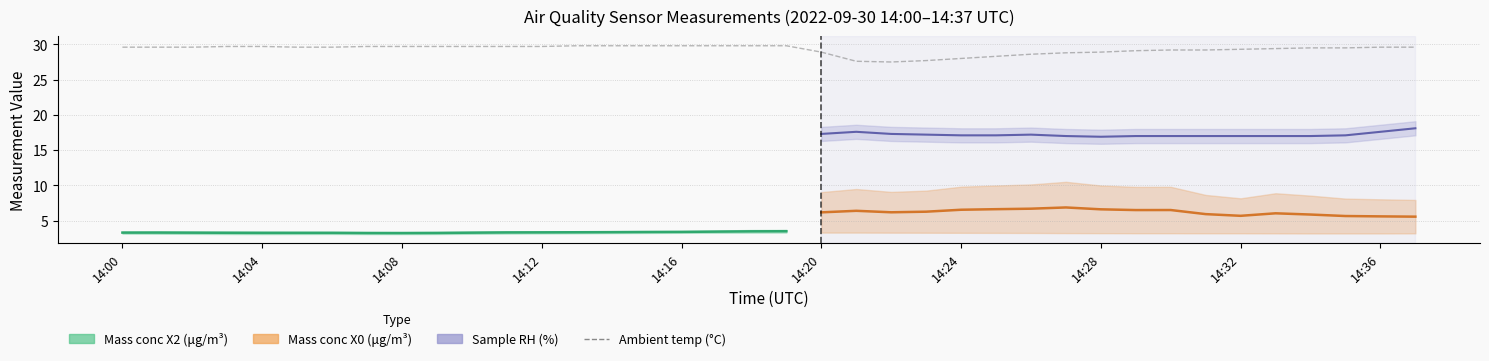

Which series has the widest spread of values?

Mass conc X0 (μg/m³)